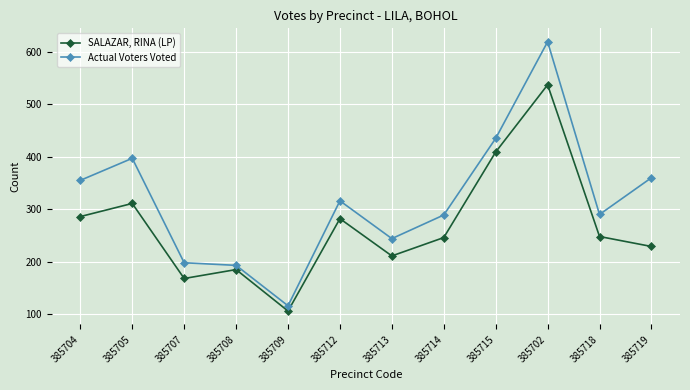

What is the minimum value shown in the chart?

106